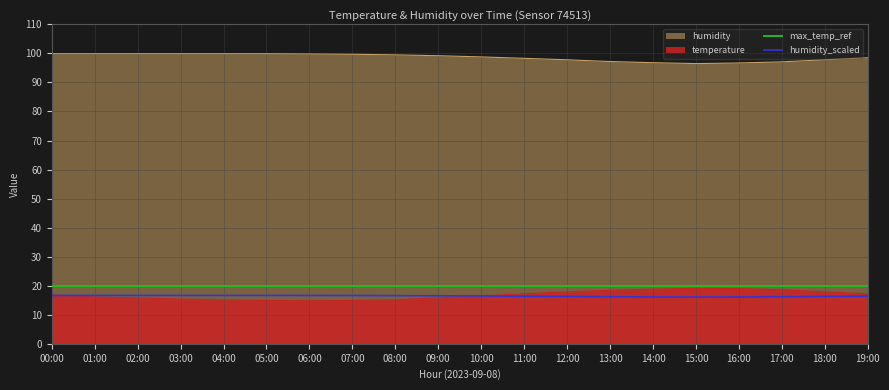

How many data points does each series have?

20